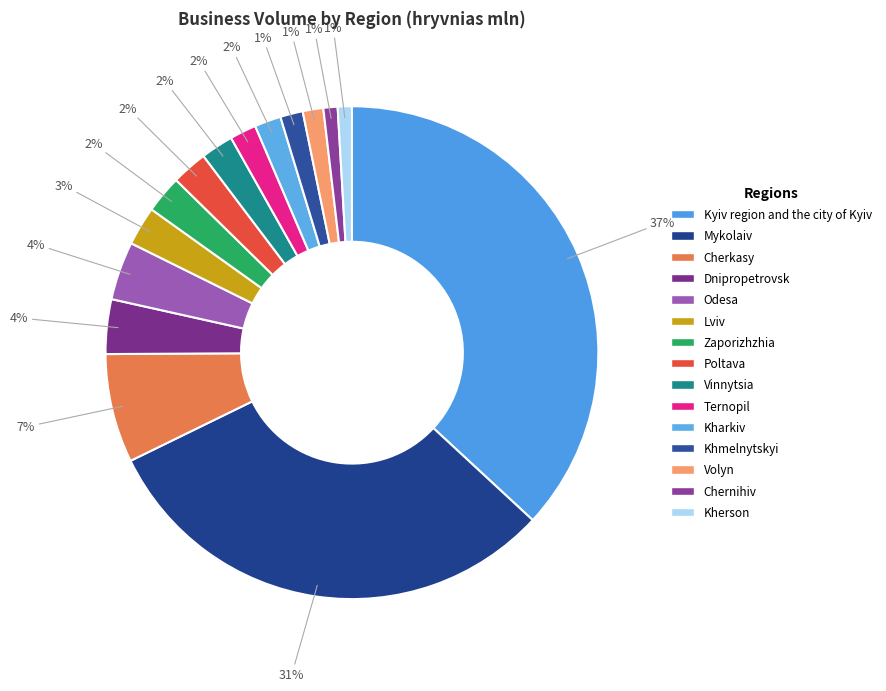

Count the number of slices in the pie.

15